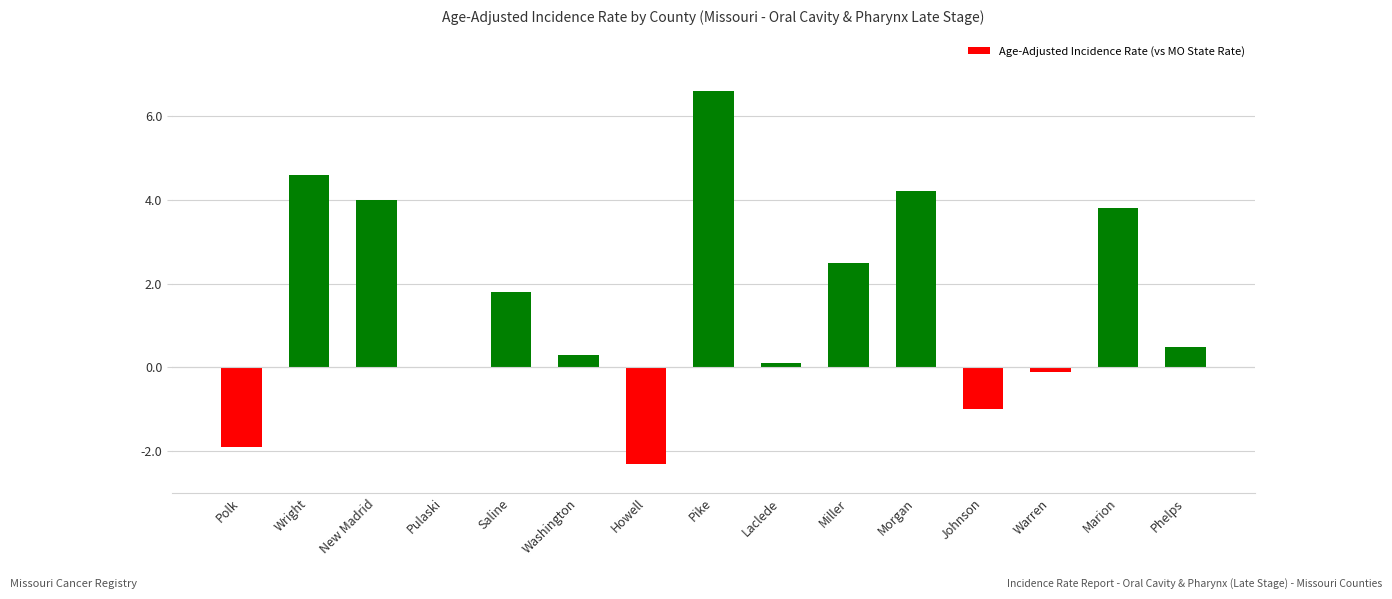

Reading left to right, list all the values displayed in this chart.

-1.9	4.6	4.0	0.0	1.8	0.3	-2.3	6.6	0.1	2.5	4.2	-1.0	-0.1	3.8	0.5